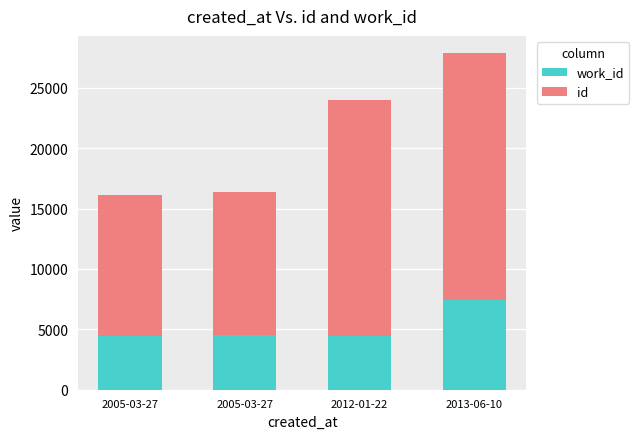

Are the bars grouped side by side (vs. stacked)?

No